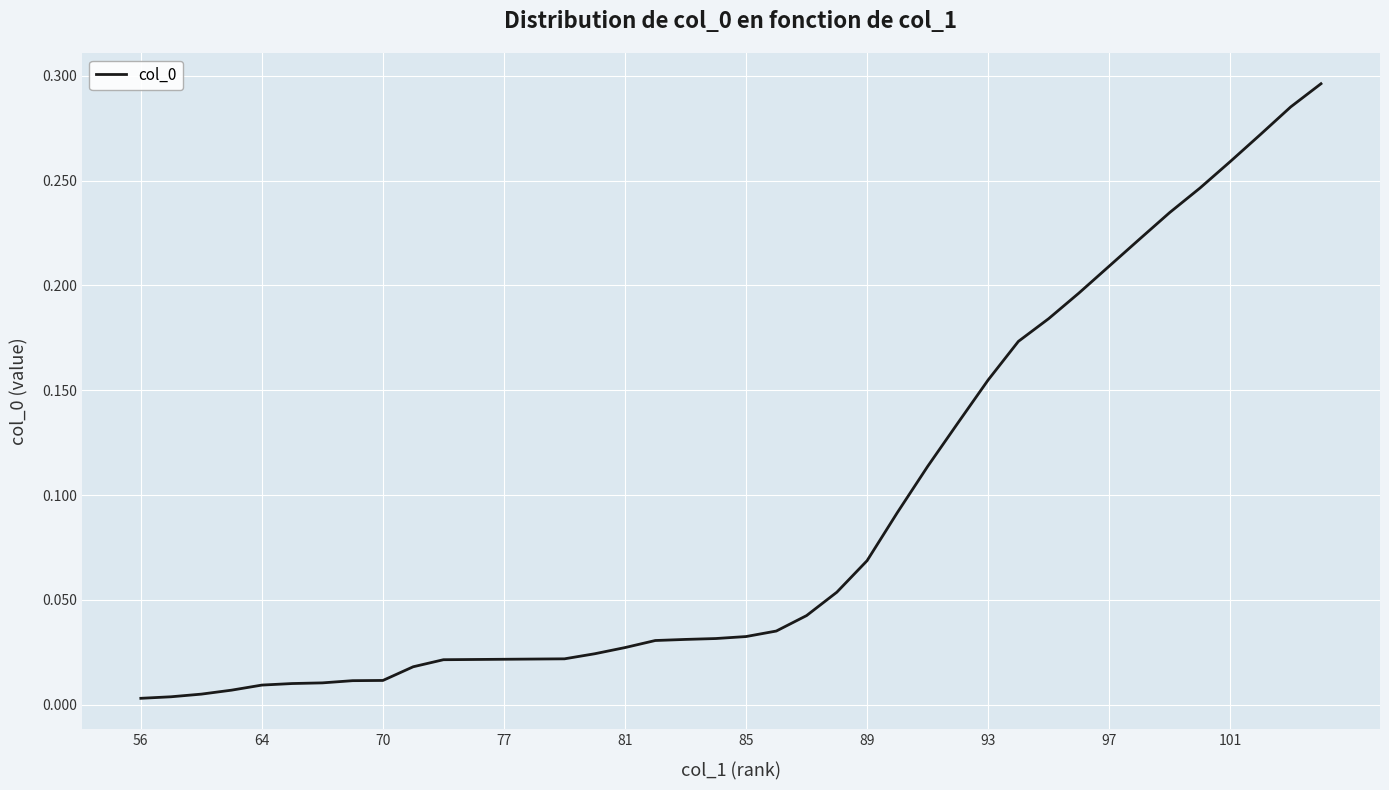

True or false: the data has more than 0 interior local peaks.

False